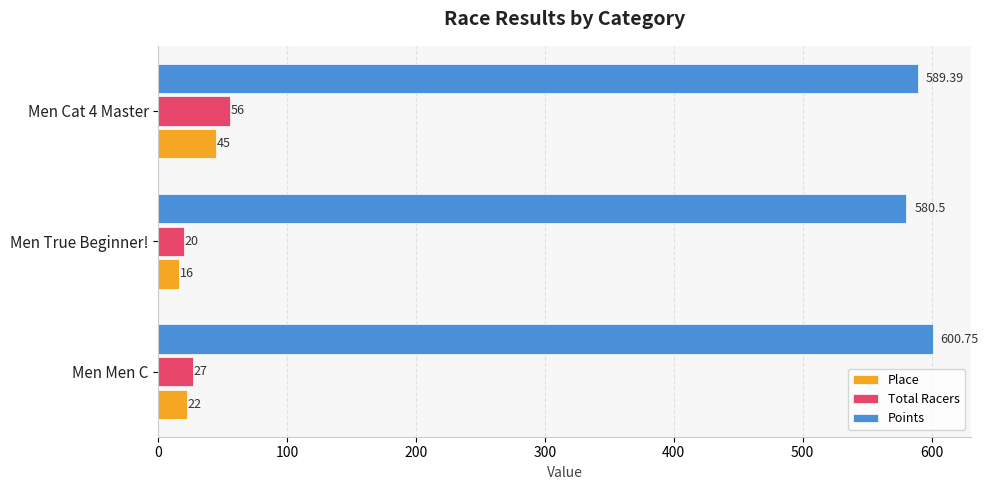

Rank the series at Men True Beginner! from highest to lowest value.

Points, Total Racers, Place